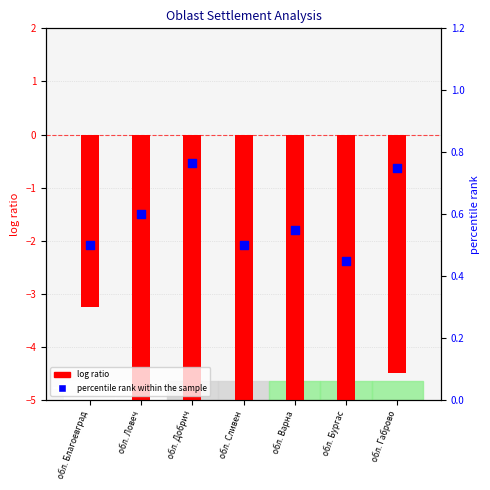

Is the value of percentile rank within the sample at обл. Бургас greater than the value of log ratio at обл. Сливен?

Yes